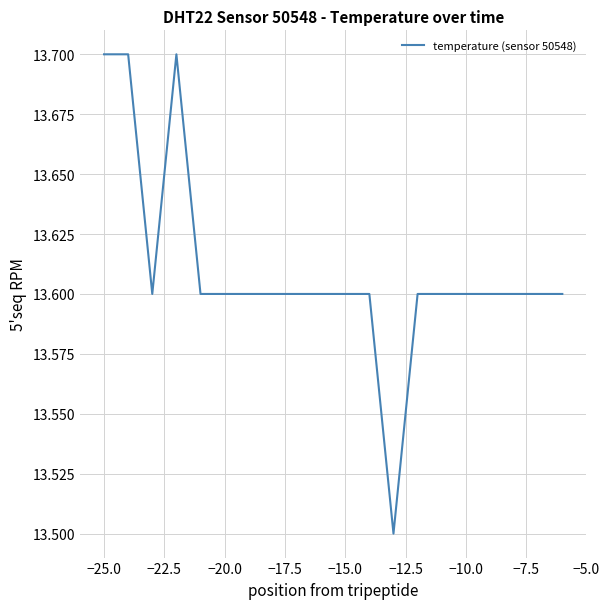

How many distinct data groups are displayed?

1